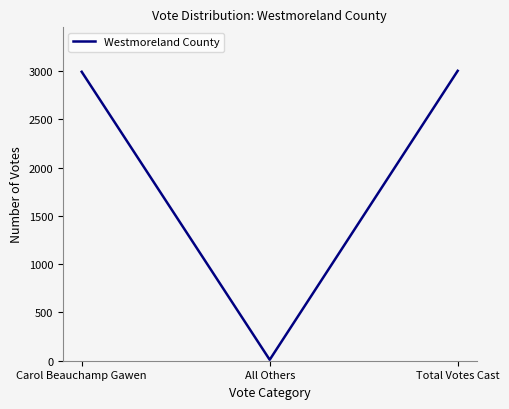

Count the number of categories in the chart.

3